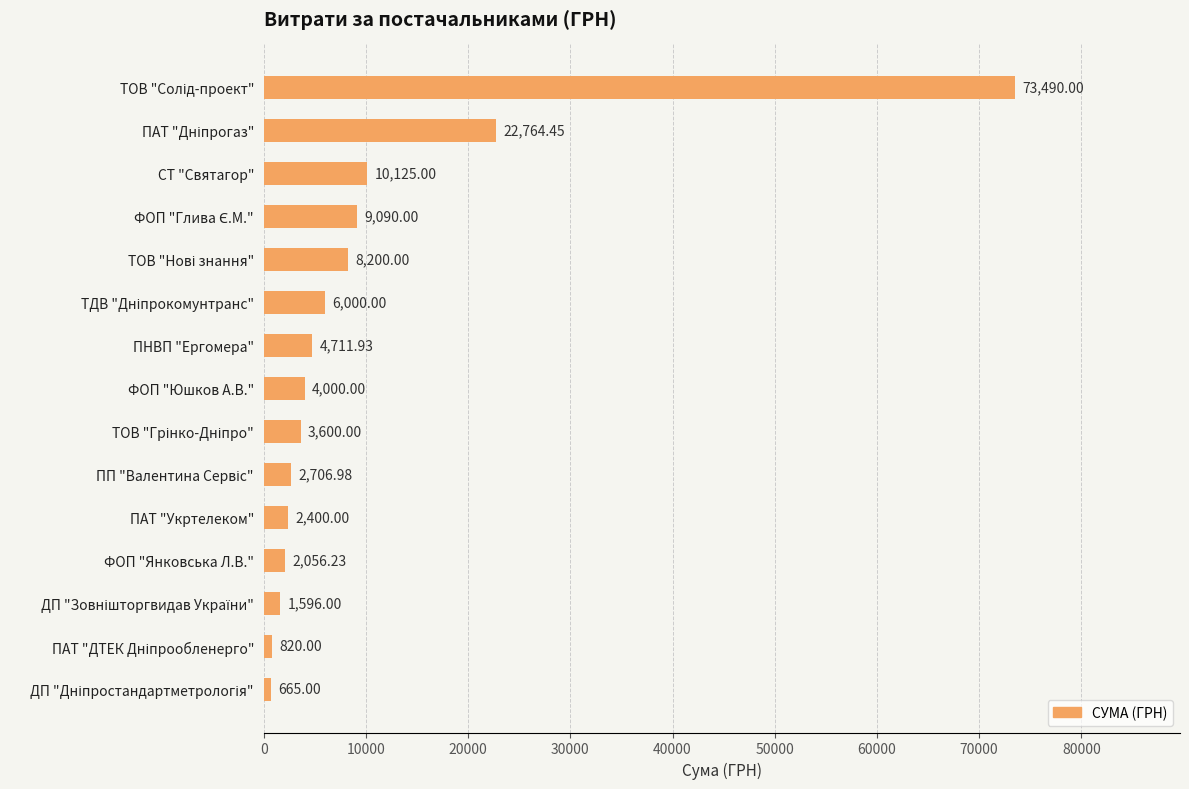

What is the label of the 11th bar from the top?

ПАТ "Укртелеком"